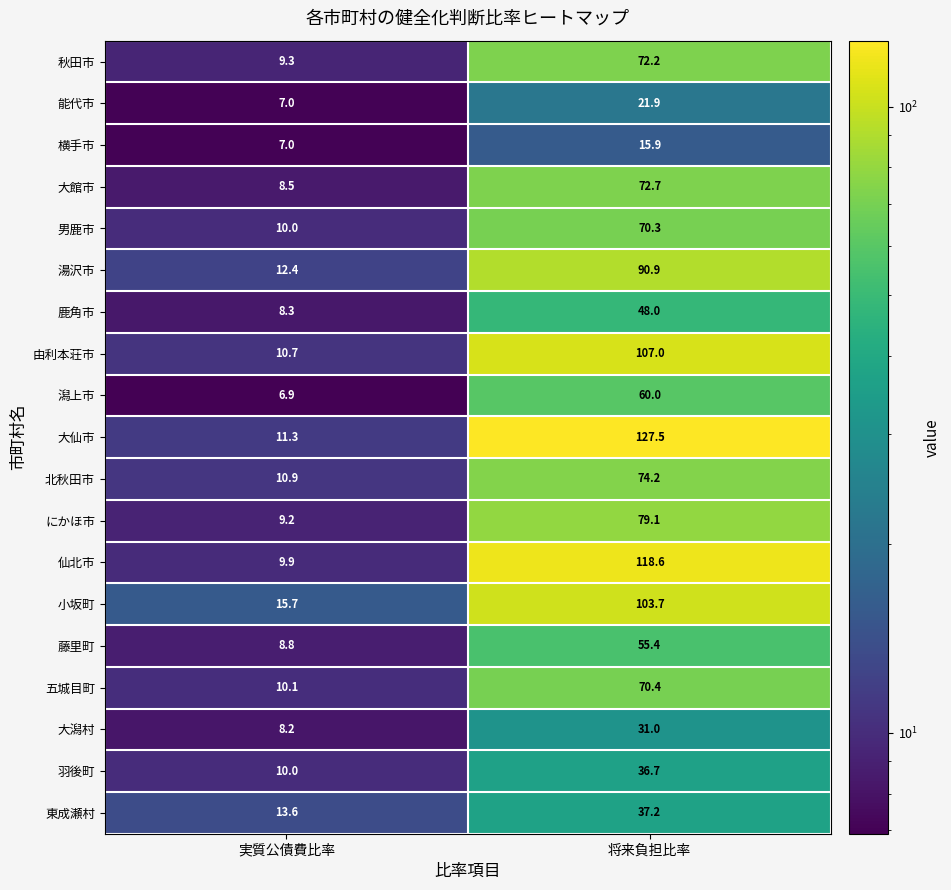

What is the total value across all series at 実質公債費比率?

187.8